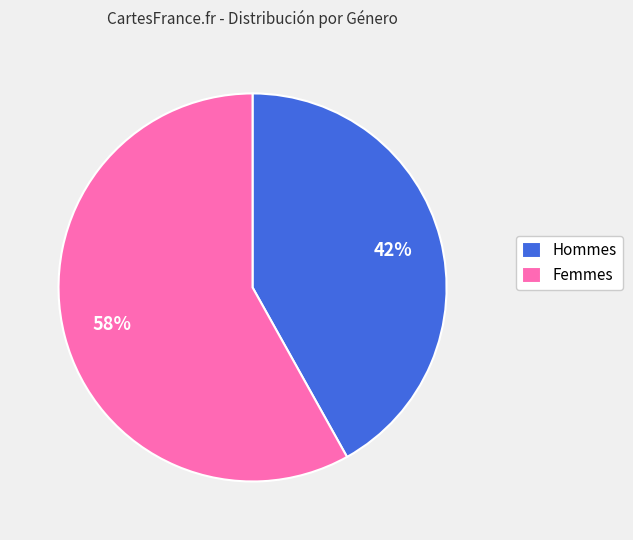

How many slices are in this pie chart?

2